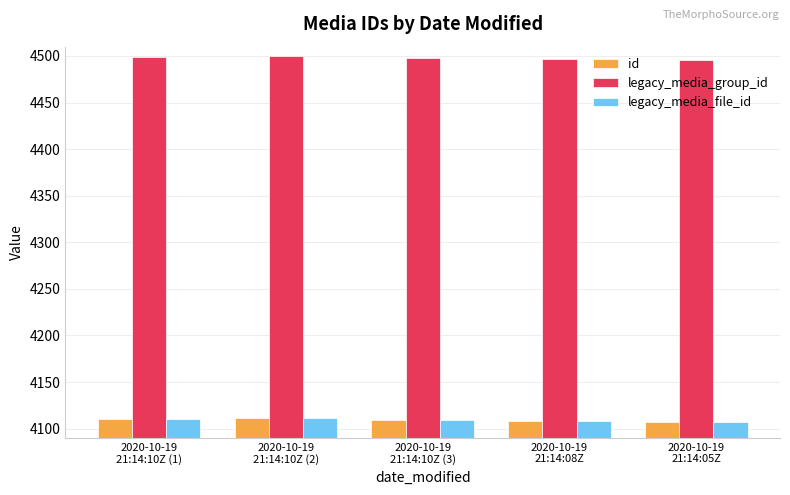

What is the sum of all legacy_media_group_id values?

22490